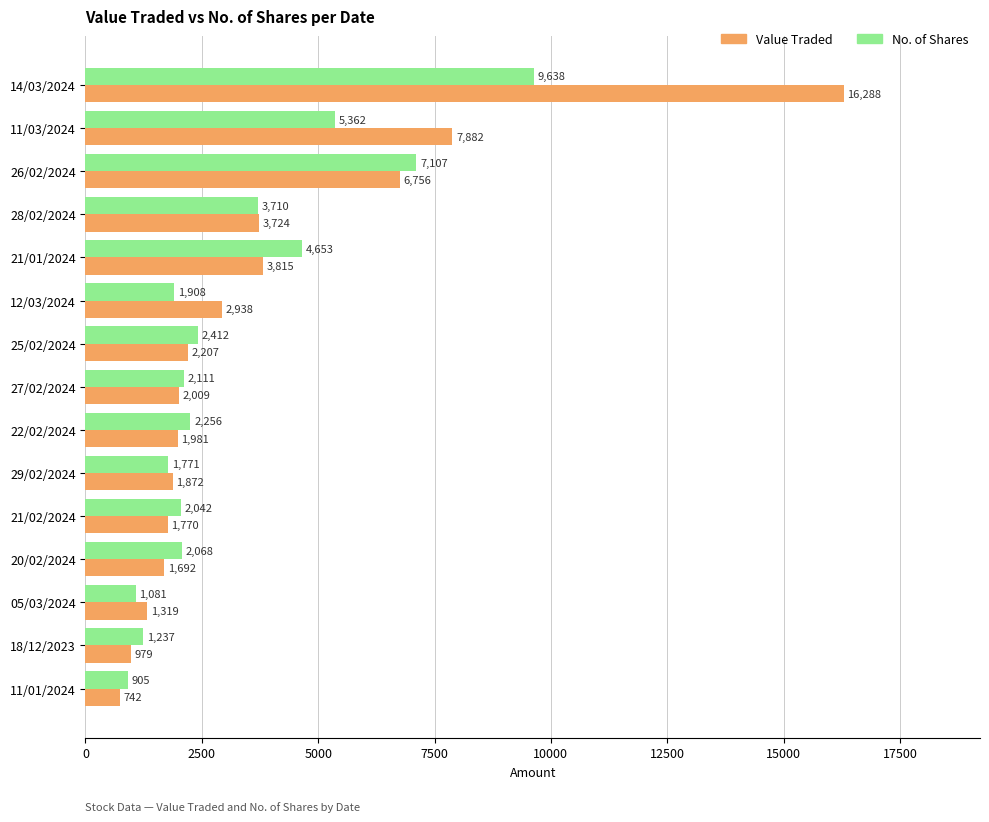

Is it true that No. of Shares equals 9638 at 14/03/2024?

True